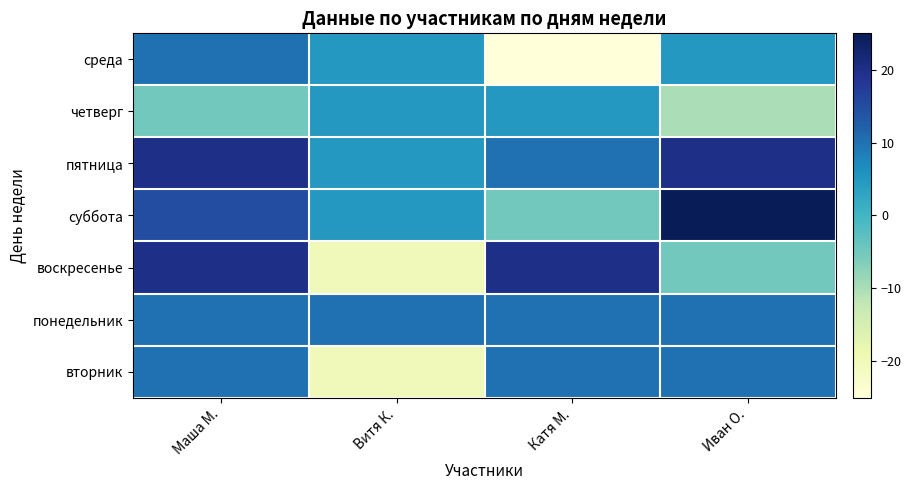

Which series has the largest range (max minus min)?

воскресенье